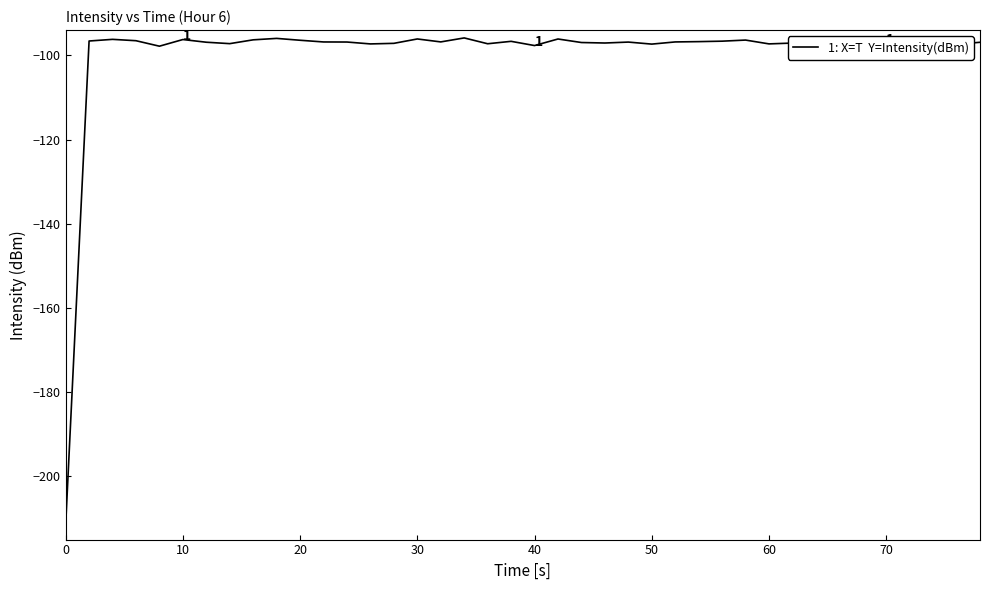

What is the difference between the maximum and minimum values?

115.8